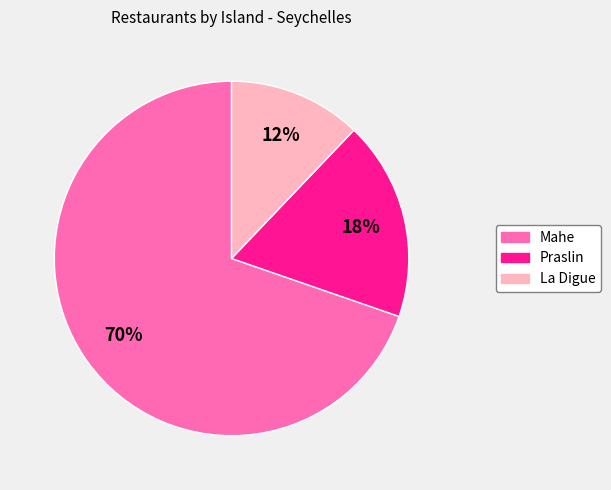

To the nearest percent, what percentage of the pie is Mahe?

70%